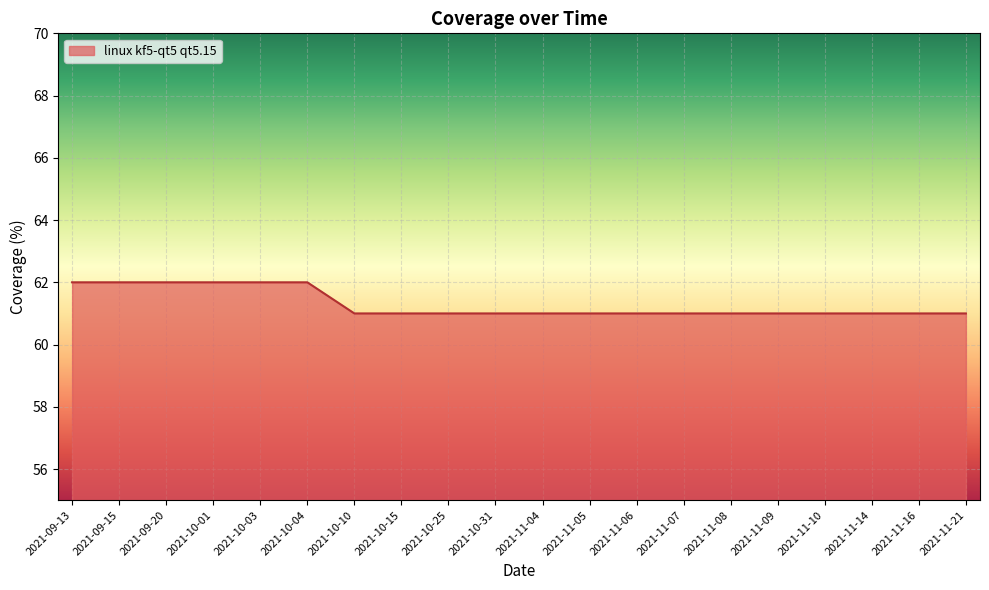

What is the ratio of the value at 2021-09-20 to the value at 2021-11-04?

1.0